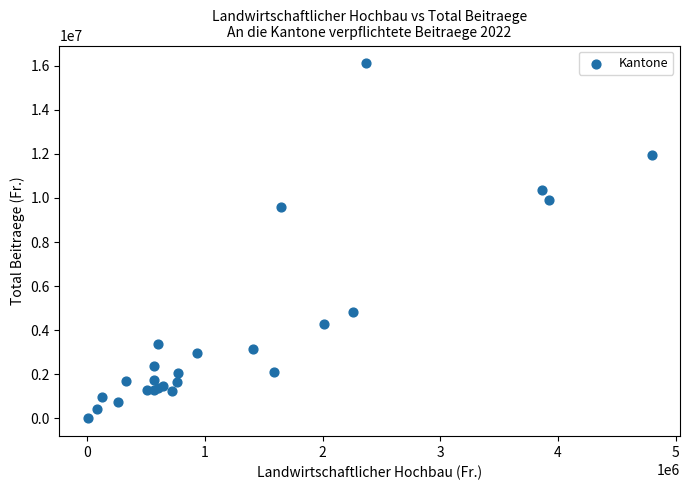

What Y value in the scatter plot is closest to 8052795?

9584001.0